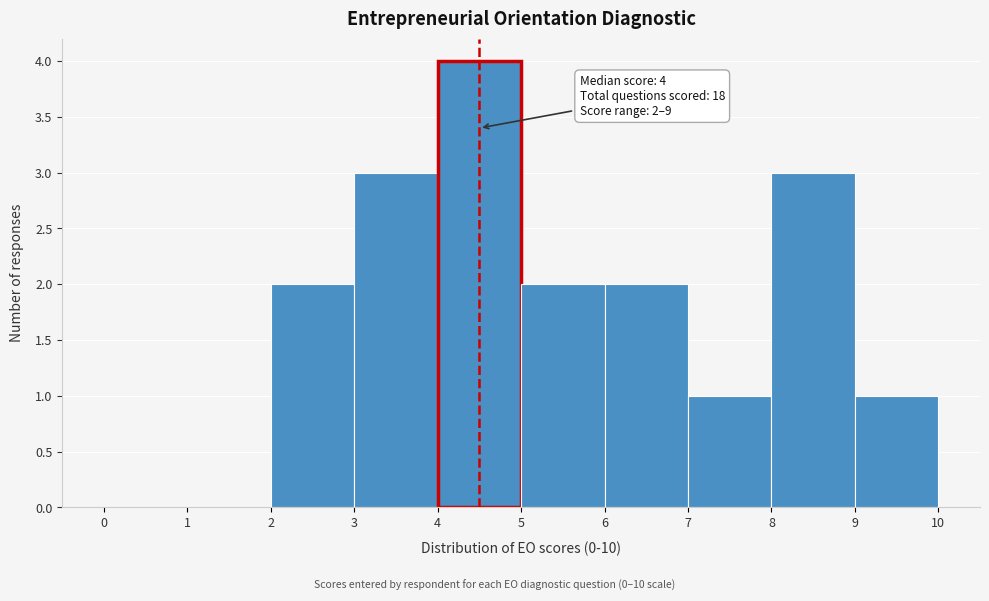

Over which range of the x-axis is the bar tallest?

4 to 5